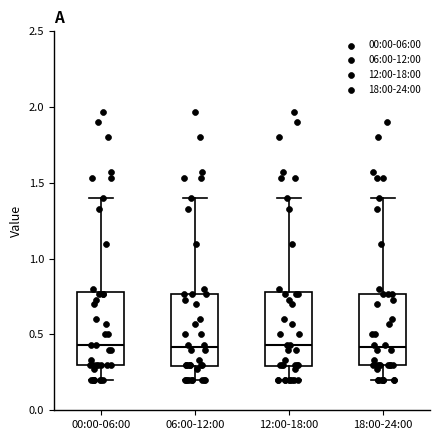

Where is the lower edge of the box for 12:00-18:00 on the y-axis? The values are not printed on the chart, so give them approximately, as read against the axis.

0.30